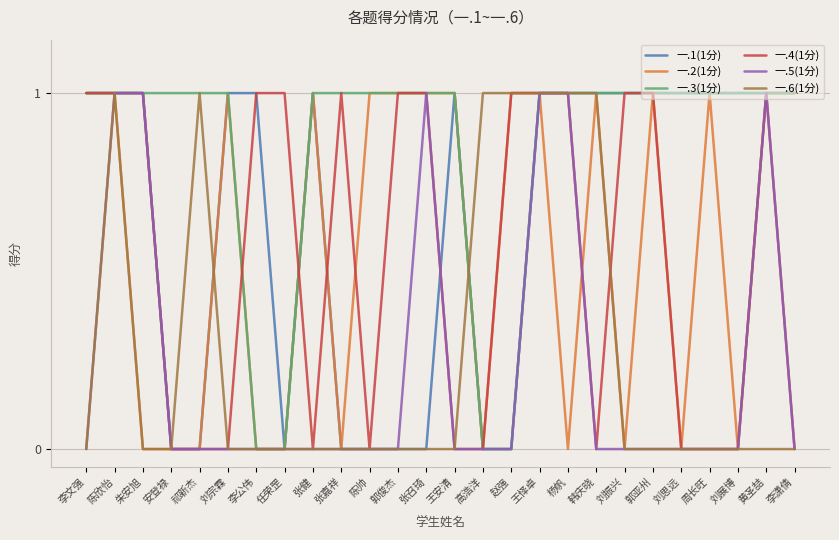

What position from the right is 李潇倩?

1